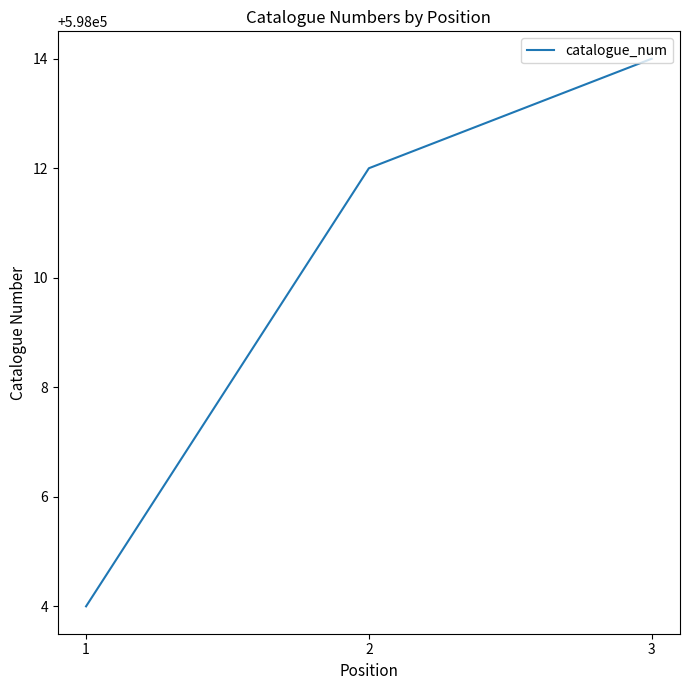

How many series are shown in this chart?

1